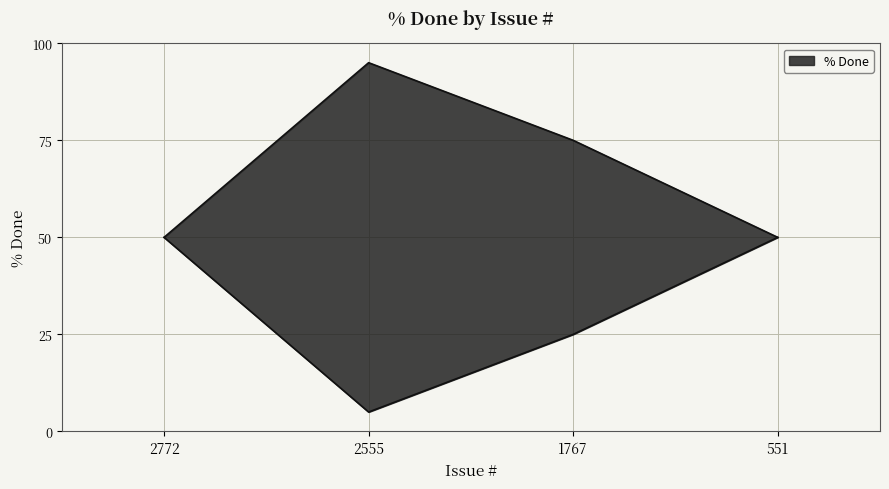

At which category does the data reach its first local peak?

2555